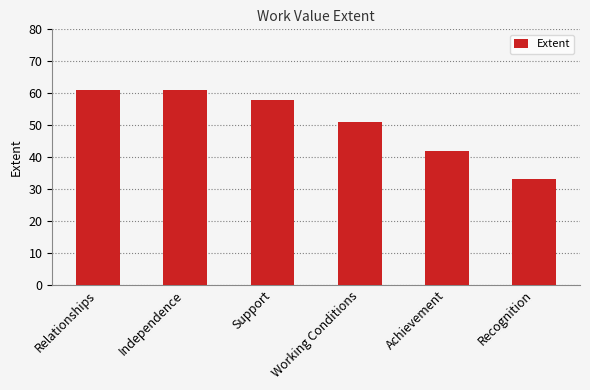

What is the label of the 4th bar from the right?

Support